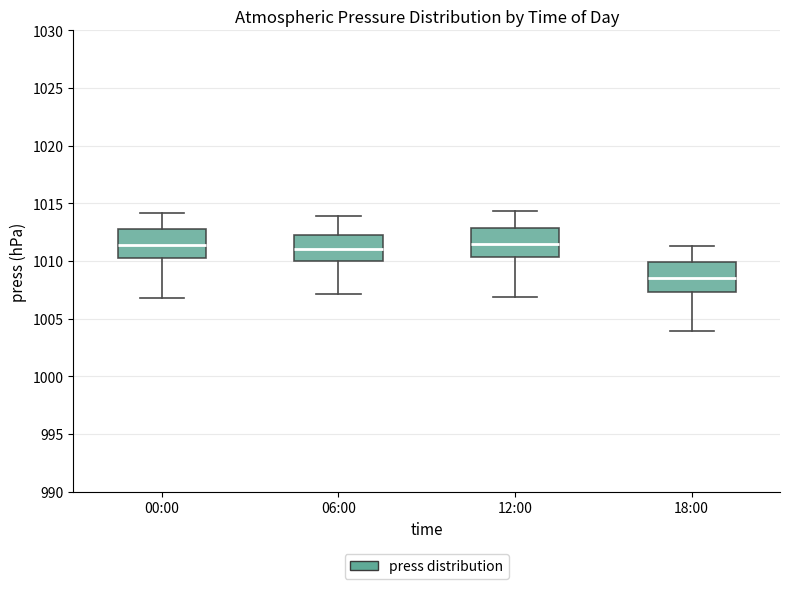

Reading left to right, transcribe this box plot: for each box, give where its median line is, the range the box spans, and where its two whiskers end, as read against the y-axis. The values are not printed on the chart, so give them approximately, as read against the axis.

00:00: median 1011.5, box 1010.0 to 1013.0, whiskers 1007.0 to 1014.0
06:00: median 1011.0, box 1010.0 to 1012.5, whiskers 1007.0 to 1014.0
12:00: median 1011.5, box 1010.5 to 1013.0, whiskers 1007.0 to 1014.5
18:00: median 1008.5, box 1007.5 to 1010.0, whiskers 1004.0 to 1011.5